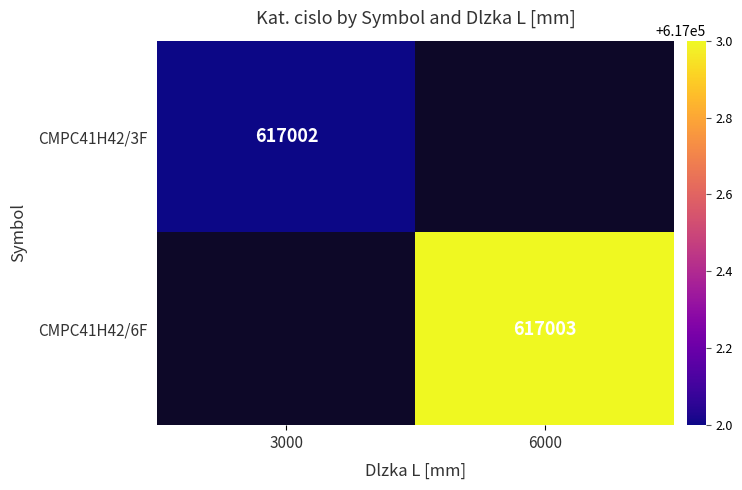

Is it true that CMPC41H42/3F equals 215037 at 3000?

False